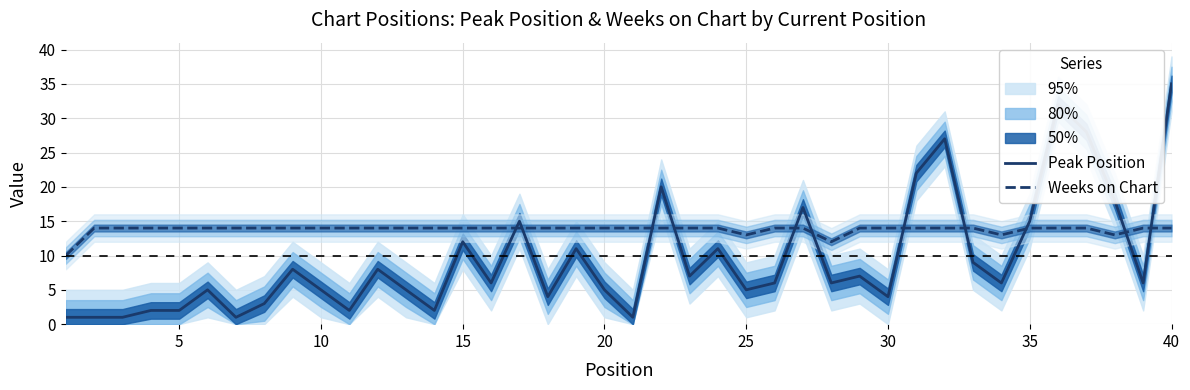

After their last crossing, which series has the higher values: Peak Position or Weeks on Chart?

Peak Position